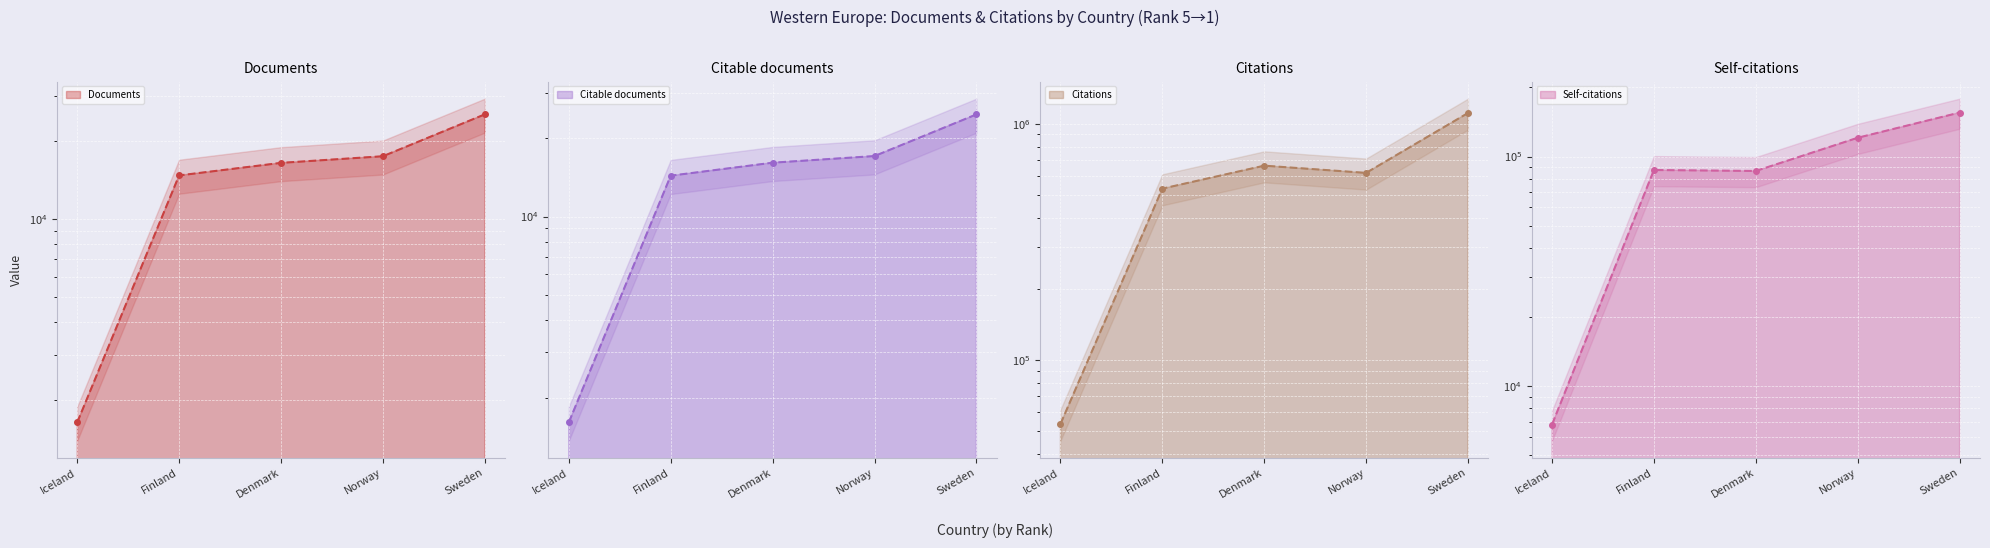

Where is Citable documents nearest to the value 13173?

Finland